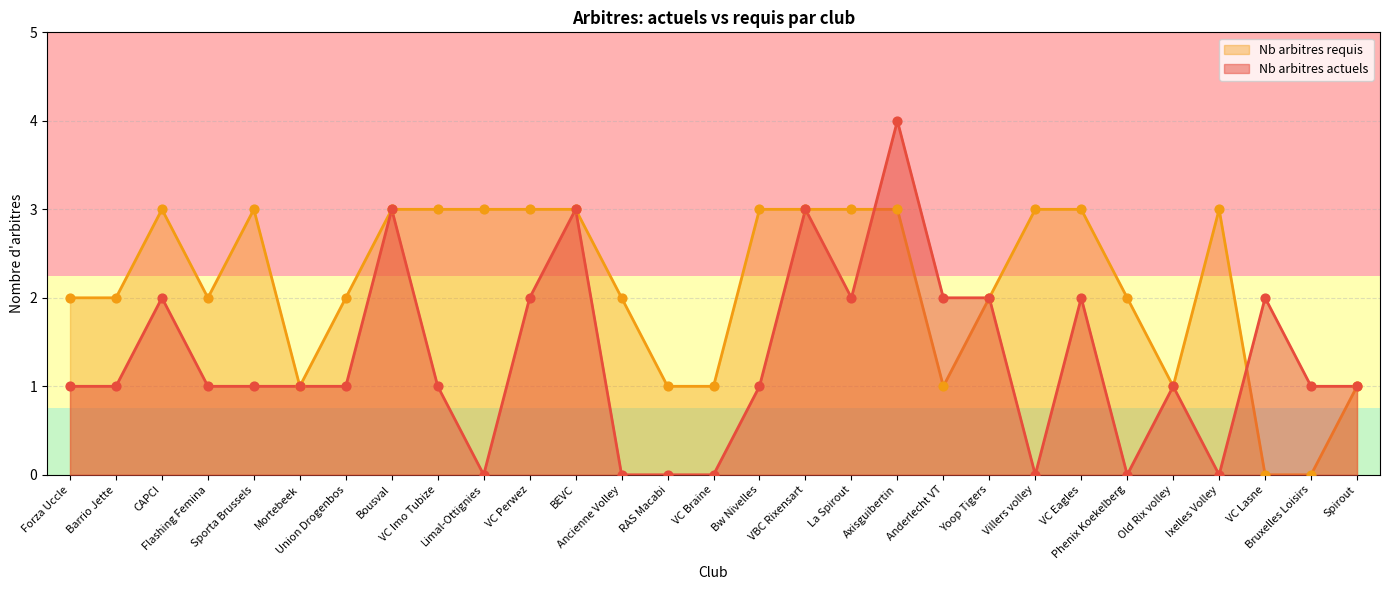

Which series reaches the minimum Y coordinate?

Nb arbitres actuels